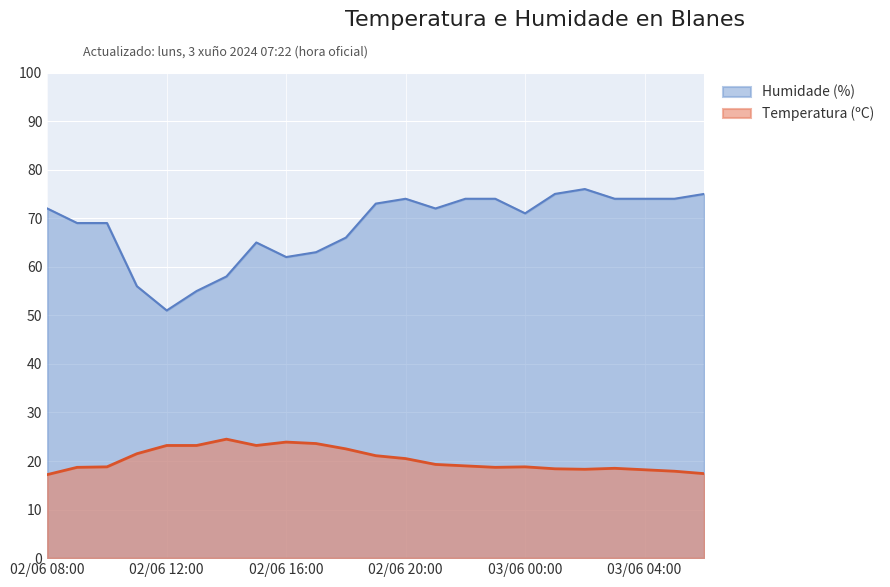

What is the difference between the highest and lowest values at 03/06 02:00?

57.7